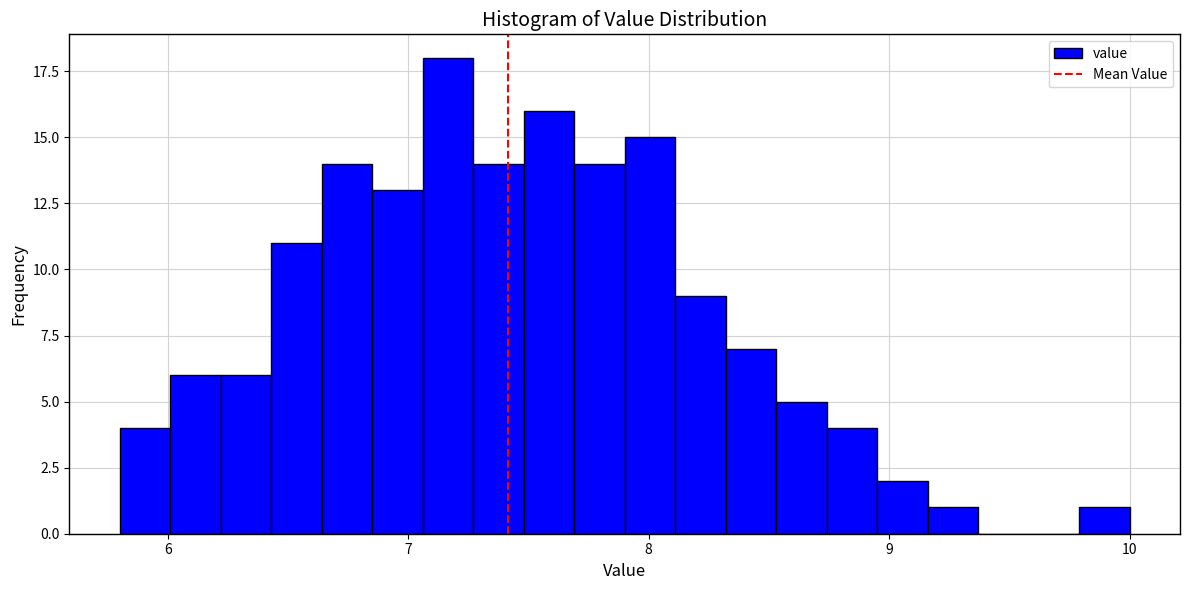

Read against the x-axis, roughly where is the centre of the tallest bar?

7.2